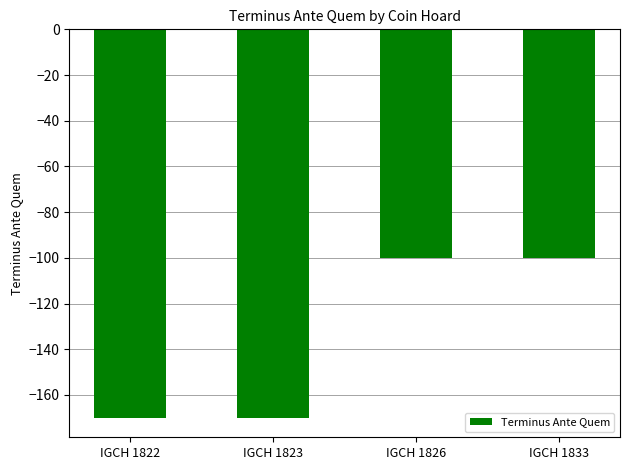

Reading right to left, transcribe all the data shown in this chart.

-100	-100	-170	-170